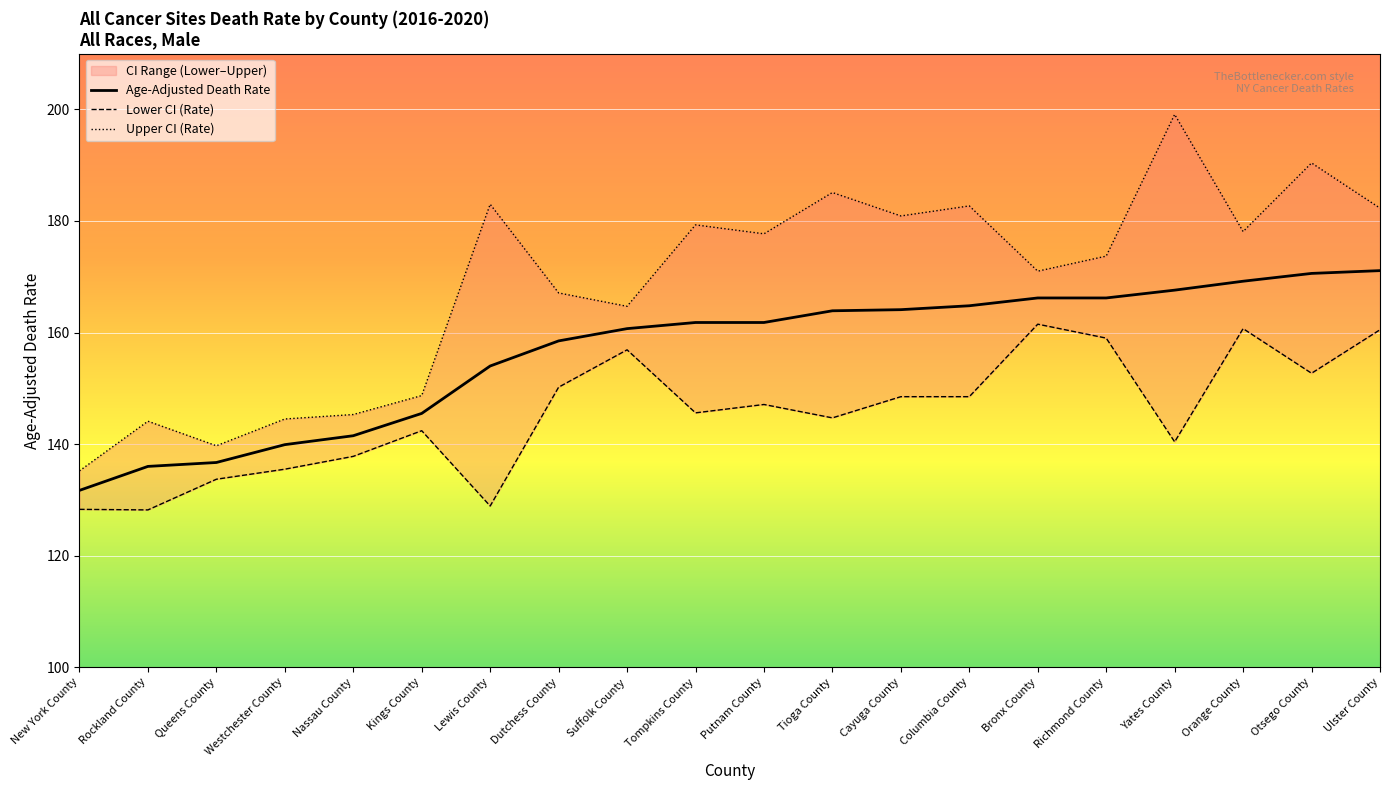

What value does the Lower CI (Rate) series have at New York County?

128.3